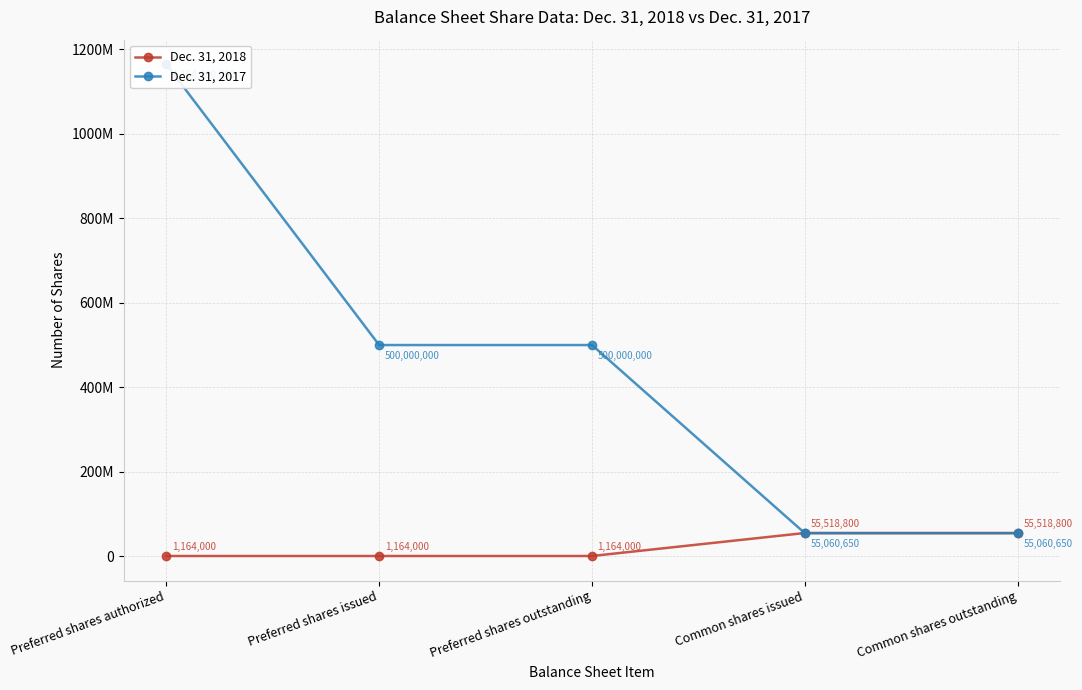

Reading left to right, what are all the values shown in this chart?

Dec. 31, 2018: 1164000	1164000	1164000	55518800	55518800
Dec. 31, 2017: 1164000000	500000000	500000000	55060650	55060650